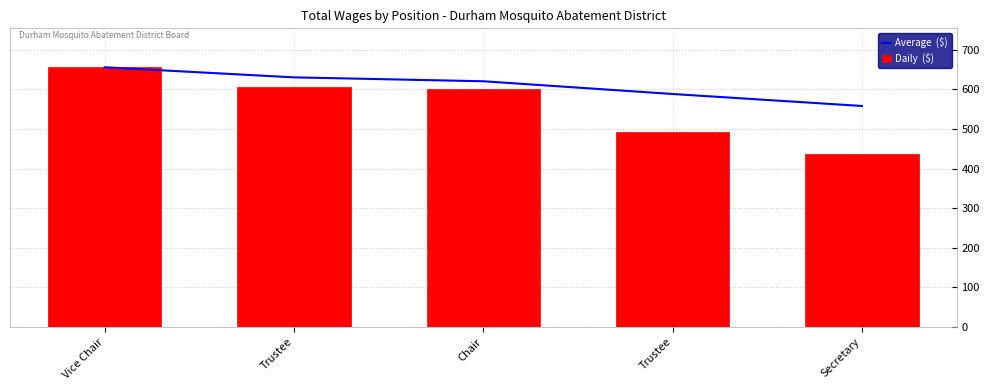

Does the chart contain stacked bars?

No